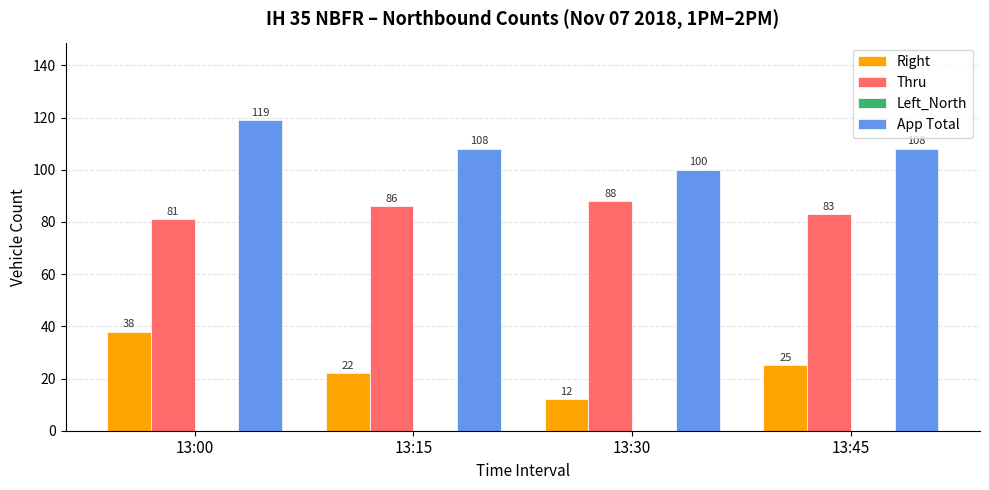

What is the value of the Right bar at the 1st from the left?

38